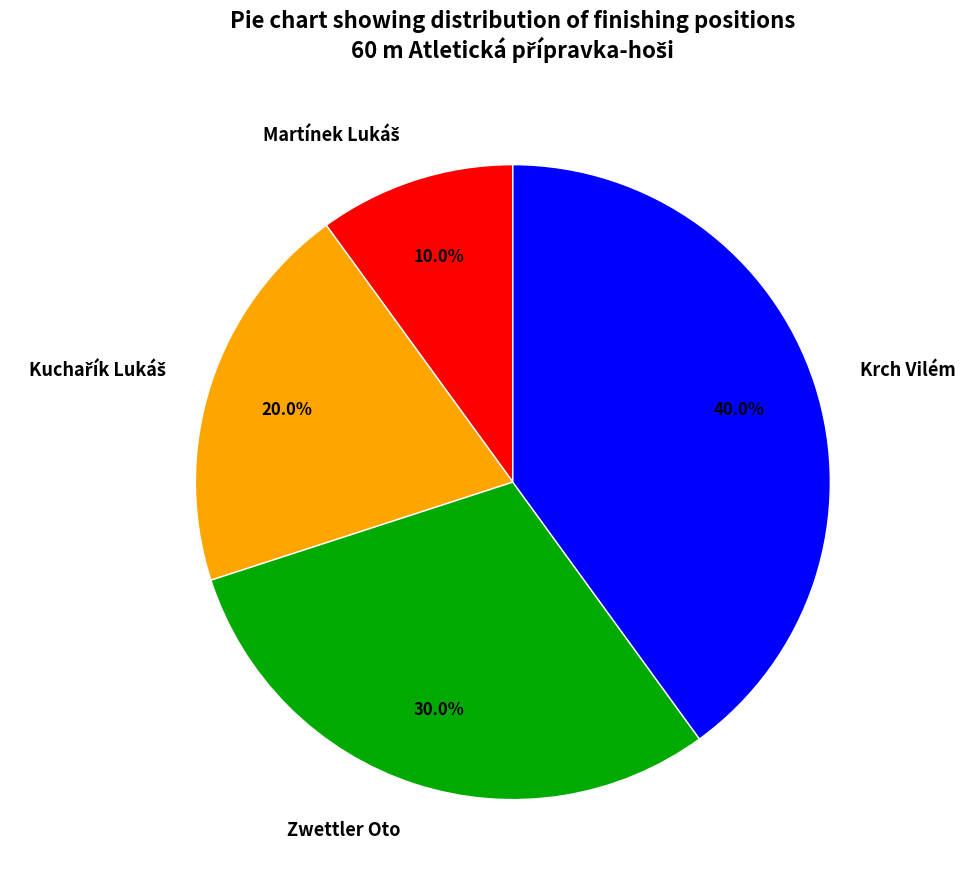

What is the largest slice in the pie chart?

Krch Vilém